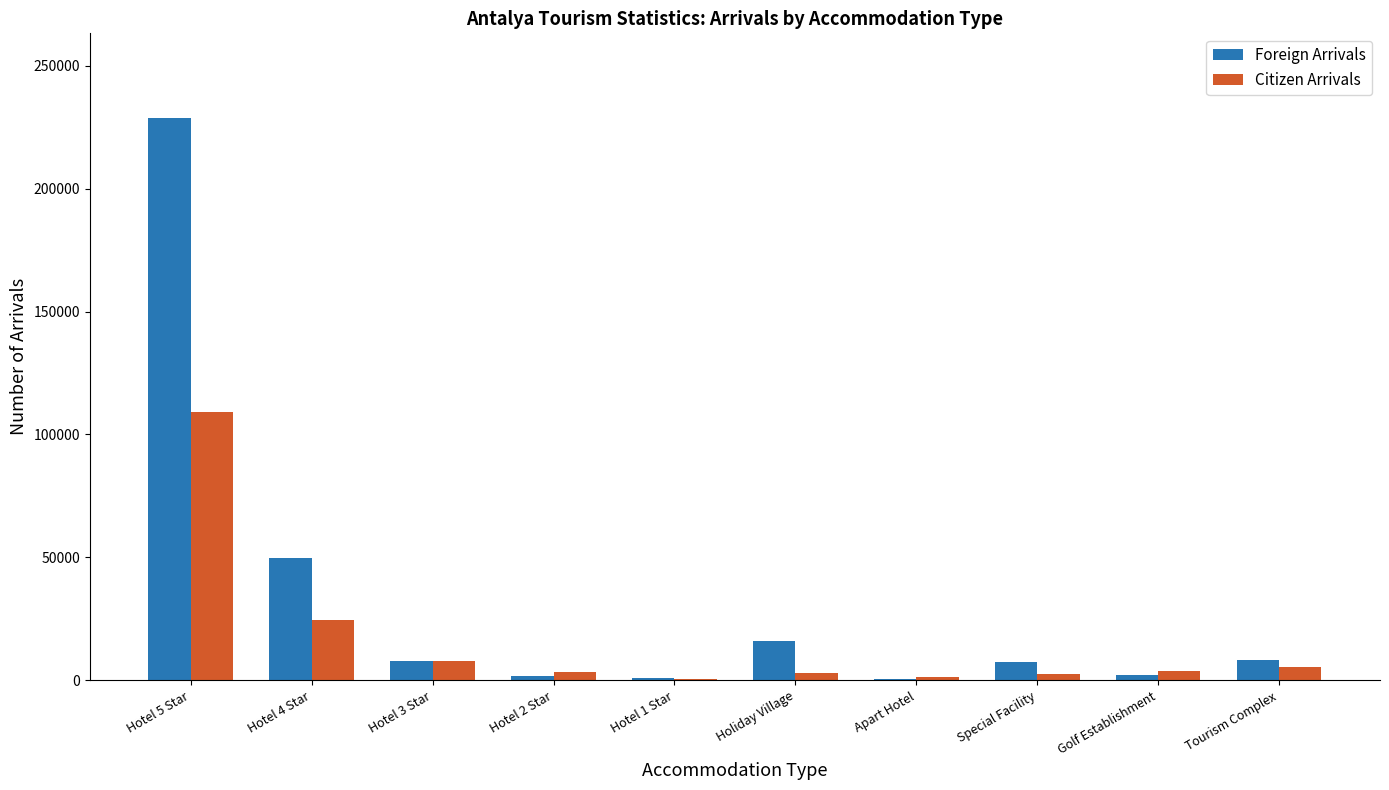

At which category is the sum across all series the highest?

Hotel 5 Star